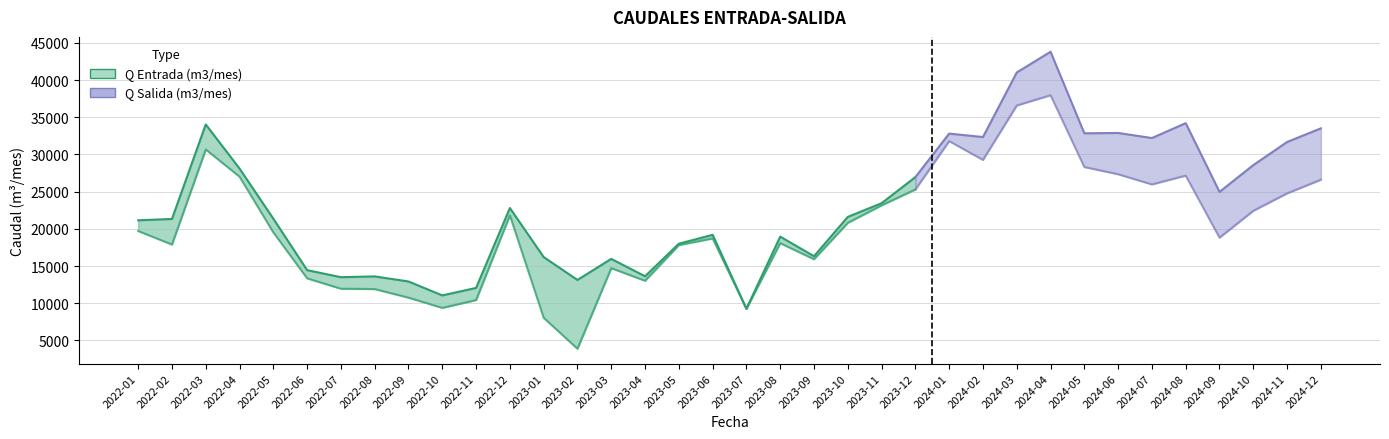

What is the difference between the Q Entrada (m3/mes) values at 2023-09 and 2023-11?

7127